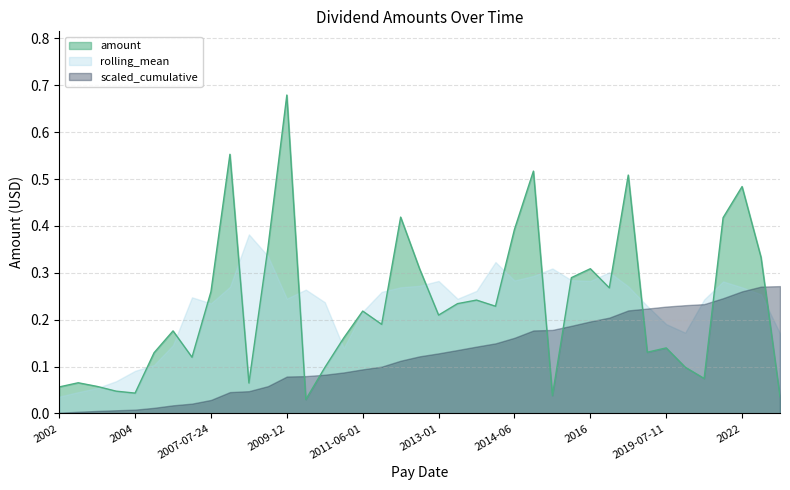

True or false: scaled_cumulative and amount cross at least once.

True